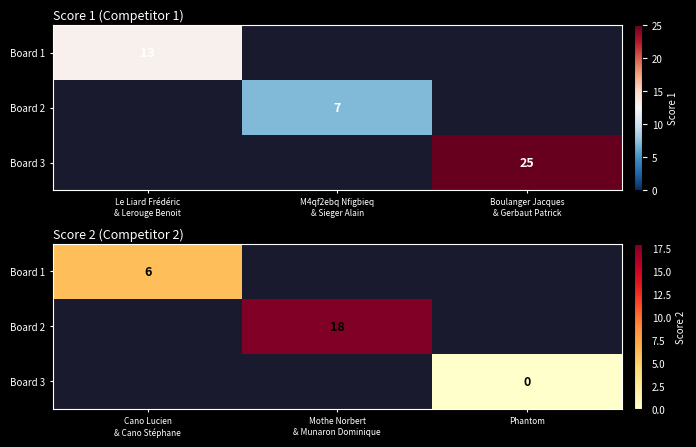

Which category has the lowest value in the Board 2 series?

Cano Lucien & Cano Stéphane